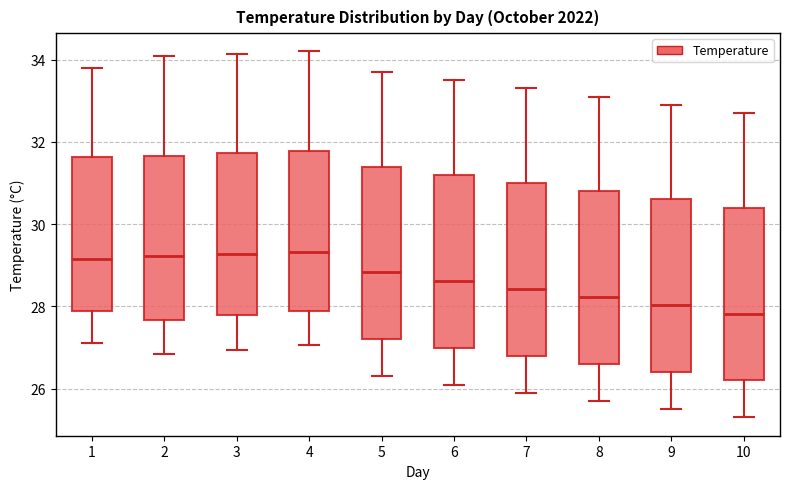

Reading left to right, transcribe this box plot: for each box, give where its median line is, the range the box spans, and where its two whiskers end, as read against the y-axis. The values are not printed on the chart, so give them approximately, as read against the axis.

1: median 29.2, box 28.0 to 31.6, whiskers 27.2 to 33.8
2: median 29.2, box 27.6 to 31.6, whiskers 26.8 to 34.2
3: median 29.2, box 27.8 to 31.8, whiskers 27.0 to 34.2
4: median 29.4, box 28.0 to 31.8, whiskers 27.0 to 34.2
5: median 28.8, box 27.2 to 31.4, whiskers 26.4 to 33.8
6: median 28.6, box 27.0 to 31.2, whiskers 26.2 to 33.6
7: median 28.4, box 26.8 to 31.0, whiskers 26.0 to 33.4
8: median 28.2, box 26.6 to 30.8, whiskers 25.8 to 33.2
9: median 28.0, box 26.4 to 30.6, whiskers 25.6 to 33.0
10: median 27.8, box 26.2 to 30.4, whiskers 25.4 to 32.8